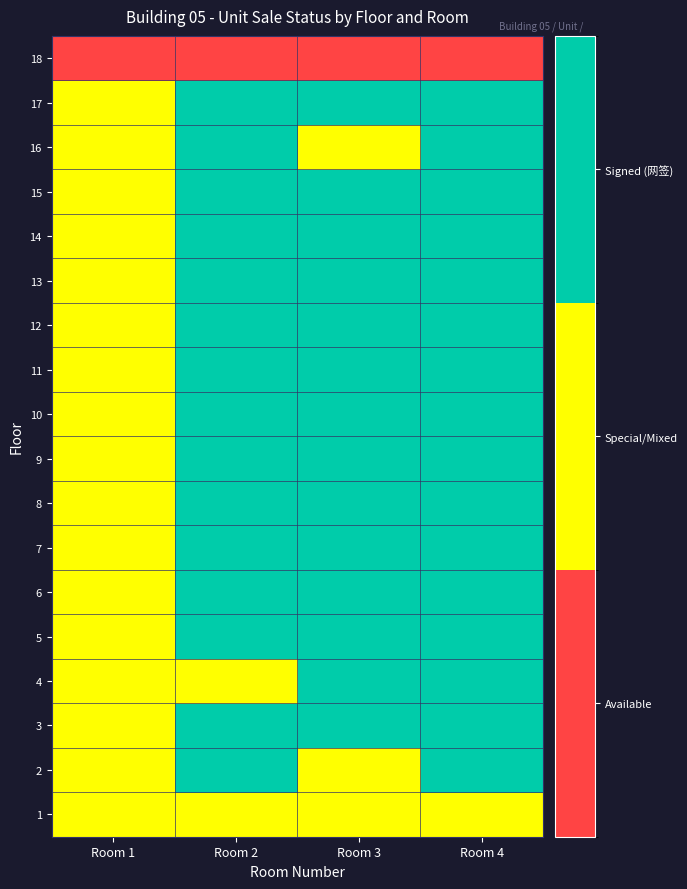

At which category does the chart reach its peak across all series?

Room 2